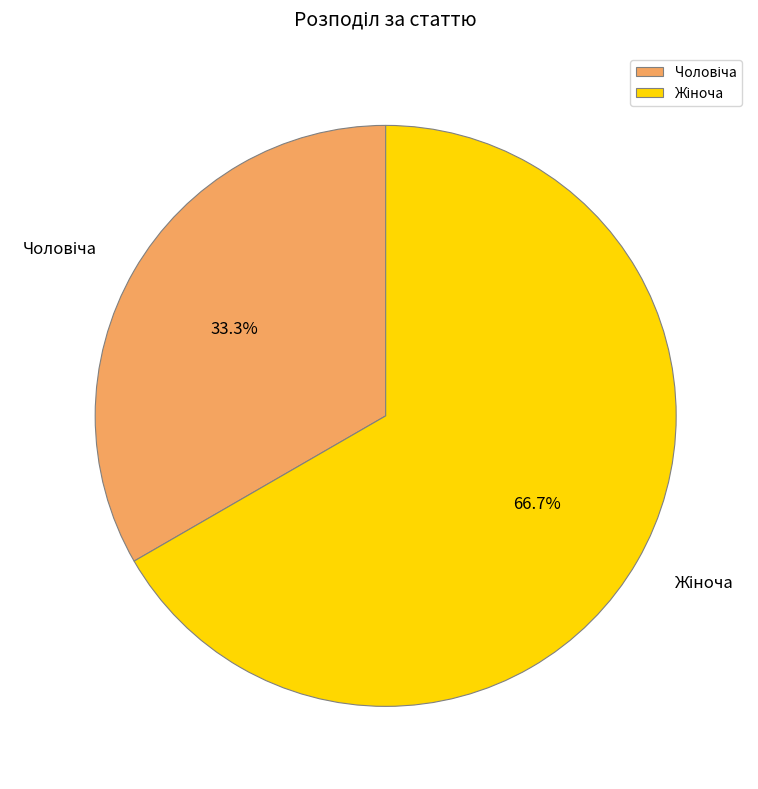

Is there any slice that represents more than half of the pie?

Yes